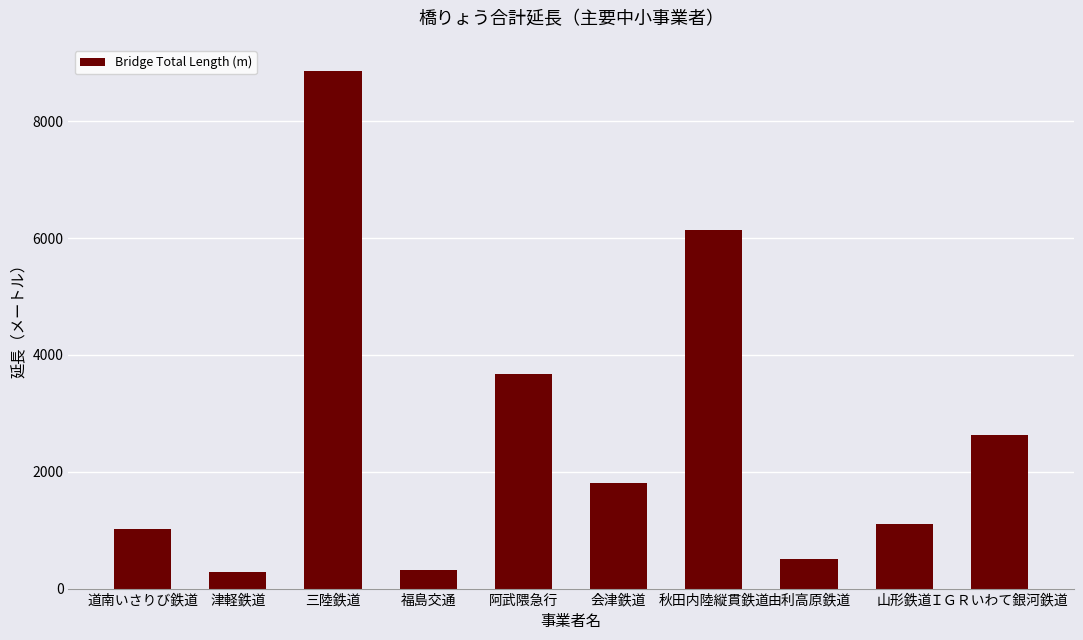

What is the label of the 1st bar from the right?

ＩＧＲいわて銀河鉄道